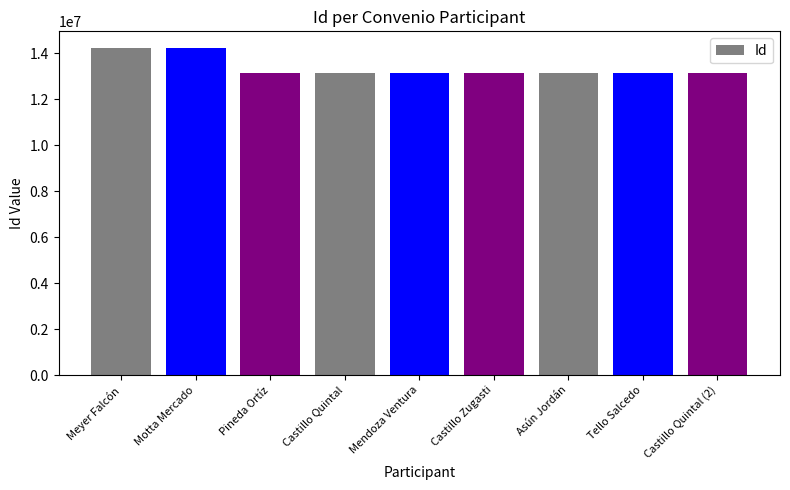

How many values are below 13119191?

4